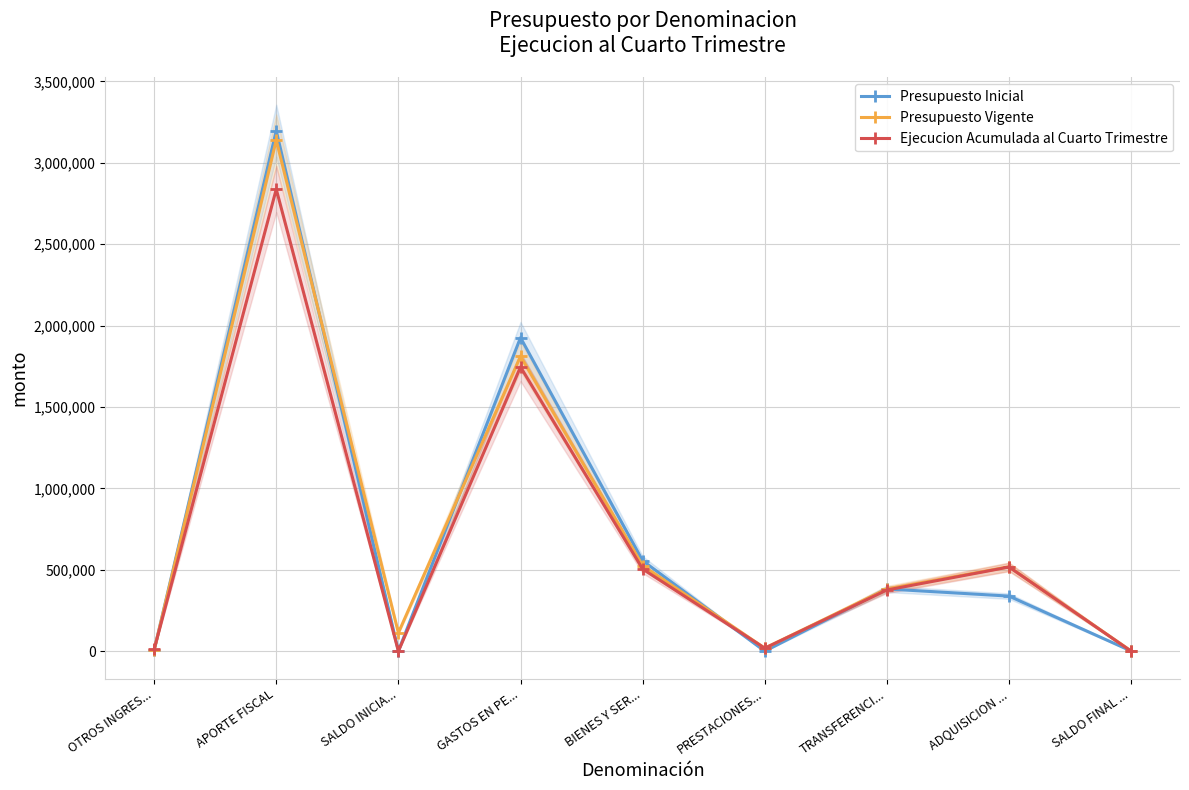

The value of Presupuesto Vigente at SALDO FINAL ... is 516. True or false?

False